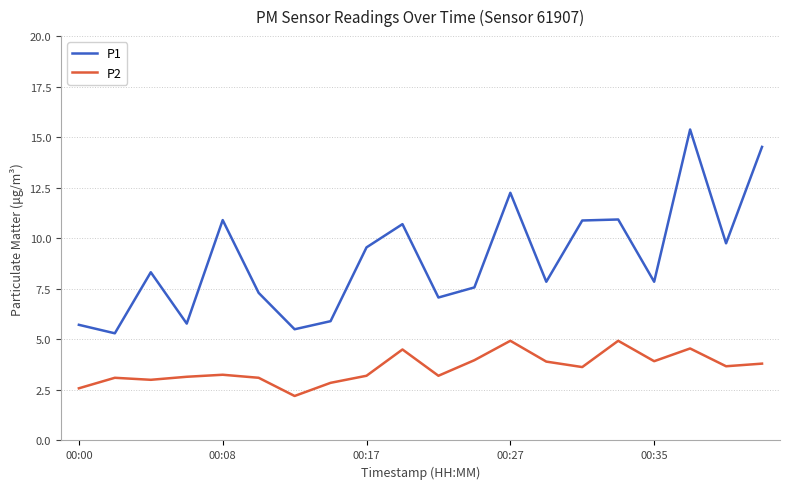

True or false: P2 and P1 intersect in this chart.

False